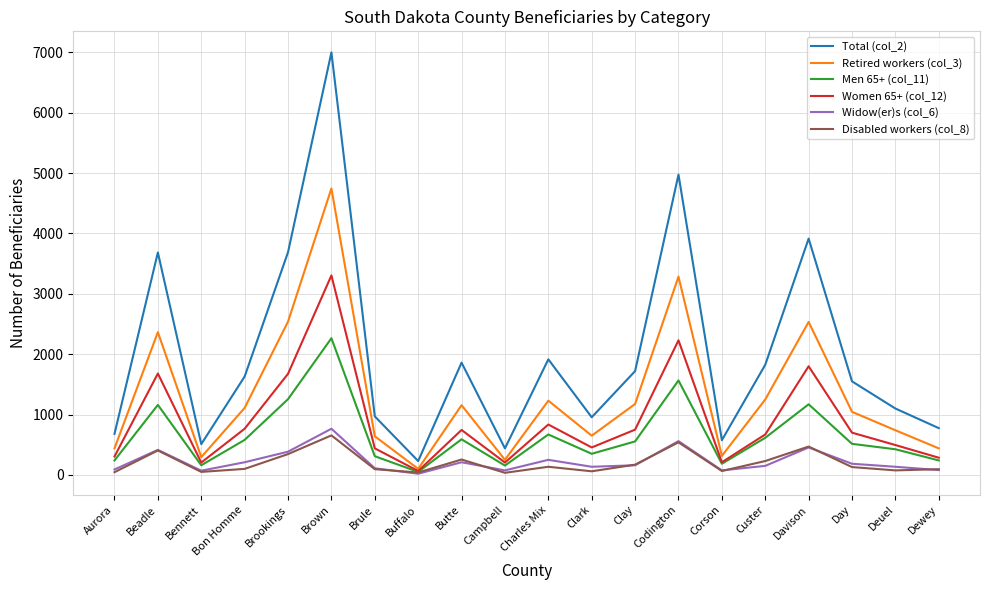

At which category does Total (col_2) reach its first local peak?

Beadle